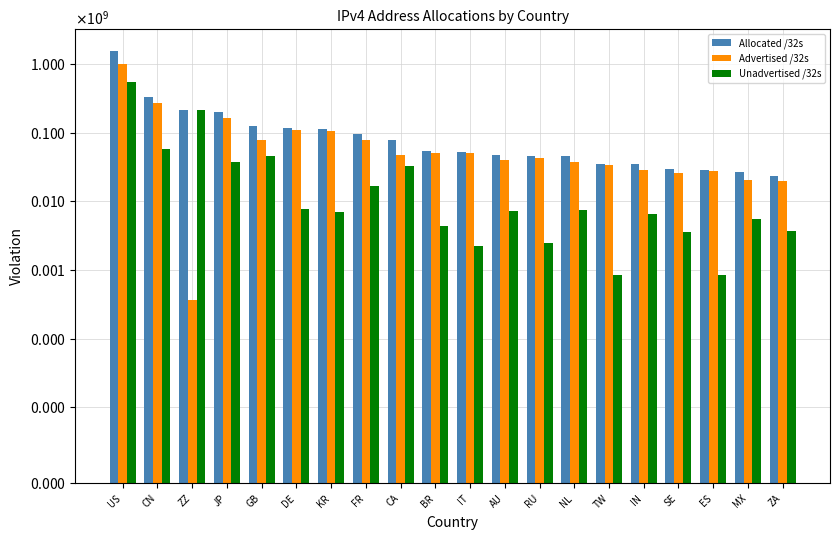

Reading left to right, extract all data points from this chart.

Allocated /32s: 1563003776	330015488	218342656	201985792	123975184	119596648	112258560	95703056	79924480	54855168	53105568	47776000	45508640	45338112	35394048	34829312	29679400	28663424	26500096	23599872
Advertised /32s: 1009082760	272338176	371996	164564416	78060036	111719168	105333376	79125248	47525632	50418944	50889216	40618408	43056512	37708544	34557952	28345344	26144896	27816192	20893440	19864832
Unadvertised /32s: 553921016	57677312	217970660	37421376	45915148	7877480	6925184	16577808	32398848	4436224	2216352	7157592	2452128	7629568	836096	6483968	3534504	847232	5606656	3735040